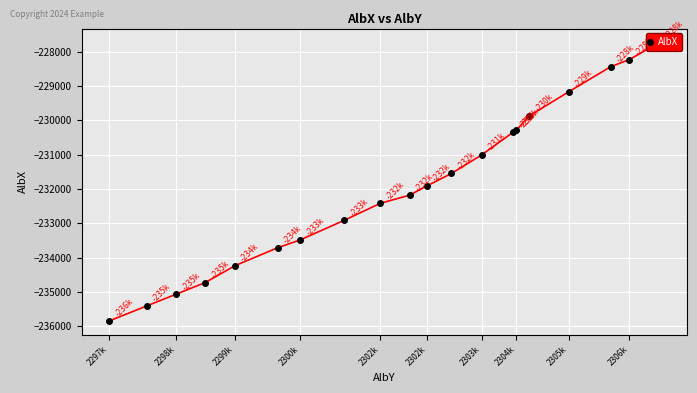

How many values exceed -231908?

9